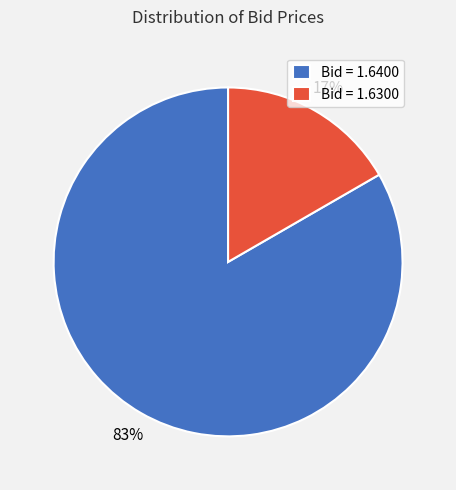

What percentage is the Bid = 1.6400 slice, to the nearest percent?

83%